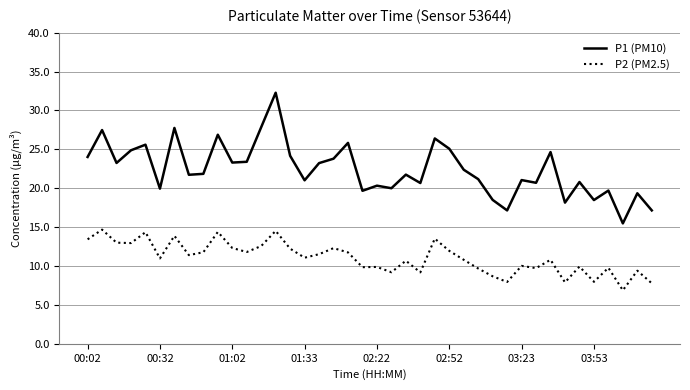

How many lines are shown in the chart?

2